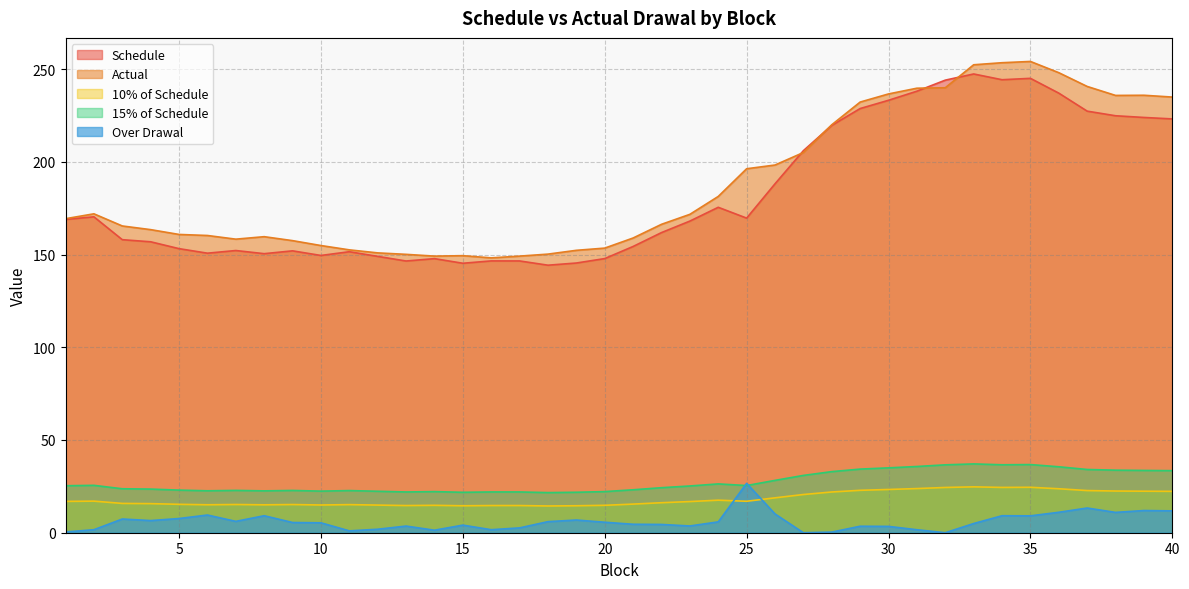

Reading left to right, extract all data points from this chart.

Schedule: 1=168.9	2=170.3	3=158.0	4=156.9	5=153.2	6=150.7	7=152.2	8=150.4	9=152.0	10=149.5	11=151.5	12=149.0	13=146.5	14=147.8	15=145.3	16=146.6	17=146.5	18=144.2	19=145.4	20=147.8	21=154.3	22=161.8	23=168.0	24=175.5	25=169.6	26=188.1	27=206.0	28=219.6	29=228.7	30=233.2	31=238.1	32=244.0	33=247.3	34=244.2	35=245.0	36=237.0	37=227.3	38=224.8	39=223.9	40=223.1
Actual: 1=169.3	2=171.9	3=165.4	4=163.4	5=160.8	6=160.3	7=158.3	8=159.6	9=157.5	10=154.8	11=152.5	12=150.9	13=150.1	14=149.1	15=149.4	16=148.2	17=149.1	18=150.2	19=152.3	20=153.5	21=158.9	22=166.3	23=171.7	24=181.3	25=196.2	26=198.2	27=205.0	28=220.0	29=232.2	30=236.6	31=239.7	32=239.9	33=252.3	34=253.4	35=254.1	36=248.0	37=240.6	38=235.8	39=235.9	40=234.9
10% of Schedule: 1=16.9	2=17.0	3=15.8	4=15.7	5=15.3	6=15.1	7=15.2	8=15.0	9=15.2	10=14.9	11=15.2	12=14.9	13=14.6	14=14.8	15=14.5	16=14.7	17=14.7	18=14.4	19=14.5	20=14.8	21=15.4	22=16.2	23=16.8	24=17.5	25=17.0	26=18.8	27=20.6	28=22.0	29=22.9	30=23.3	31=23.8	32=24.4	33=24.7	34=24.4	35=24.5	36=23.7	37=22.7	38=22.5	39=22.4	40=22.3
15% of Schedule: 1=25.3	2=25.5	3=23.7	4=23.5	5=23.0	6=22.6	7=22.8	8=22.6	9=22.8	10=22.4	11=22.7	12=22.3	13=22.0	14=22.2	15=21.8	16=22.0	17=22.0	18=21.6	19=21.8	20=22.2	21=23.2	22=24.3	23=25.2	24=26.3	25=25.4	26=28.2	27=30.9	28=32.9	29=34.3	30=35.0	31=35.7	32=36.6	33=37.1	34=36.6	35=36.7	36=35.6	37=34.1	38=33.7	39=33.6	40=33.5
Over Drawal: 1=0.4	2=1.6	3=7.4	4=6.5	5=7.7	6=9.5	7=6.1	8=9.2	9=5.5	10=5.3	11=1.0	12=1.9	13=3.6	14=1.4	15=4.1	16=1.6	17=2.6	18=6.0	19=6.8	20=5.6	21=4.6	22=4.5	23=3.6	24=5.9	25=26.6	26=10.1	27=0.0	28=0.3	29=3.5	30=3.4	31=1.6	32=0.0	33=5.0	34=9.2	35=9.1	36=11.0	37=13.3	38=11.0	39=12.0	40=11.8